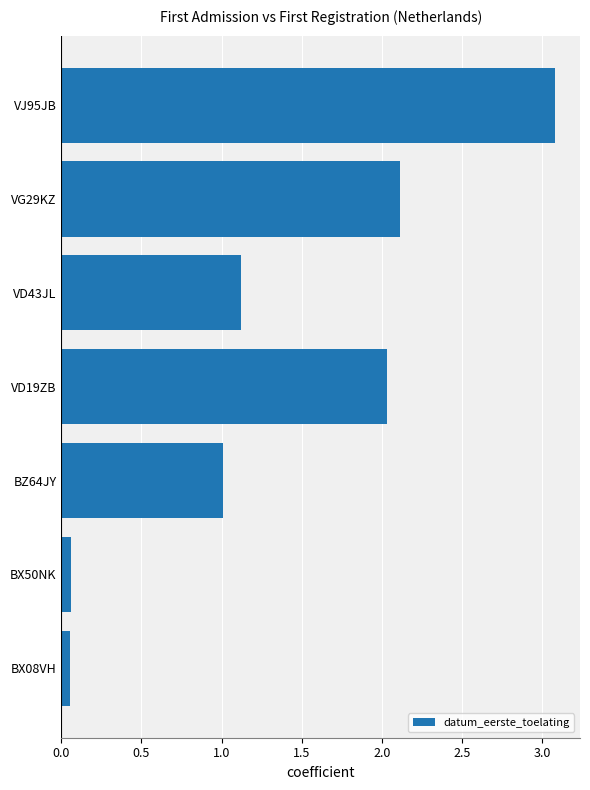

The chart shows a value of 2.1 at VG29KZ. True or false?

True